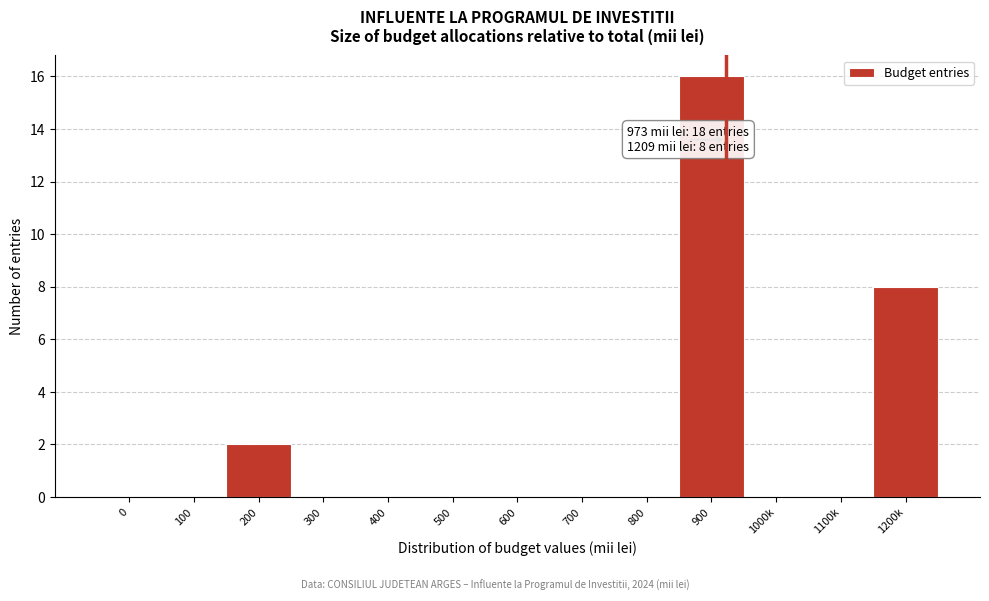

Reading left to right, transcribe all the data shown in this chart.

0=0	100=0	200=2	300=0	400=0	500=0	600=0	700=0	800=0	900=16	1000k=0	1100k=0	1200k=8